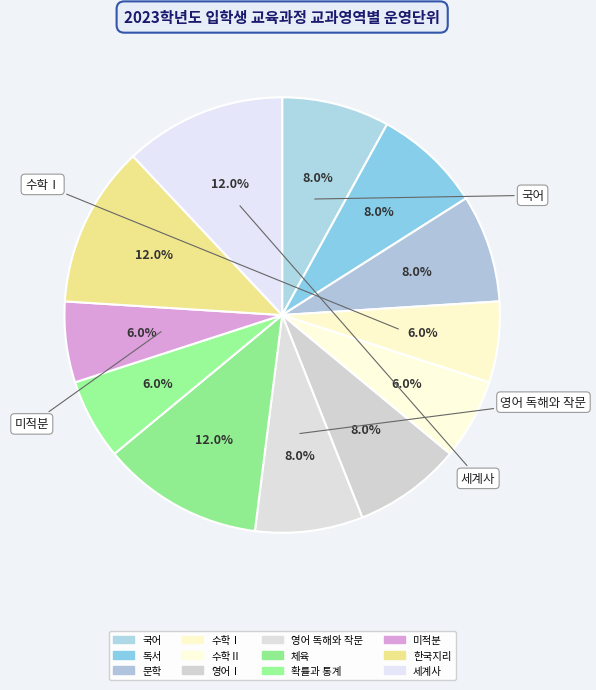

What is the largest slice in the pie chart?

체육